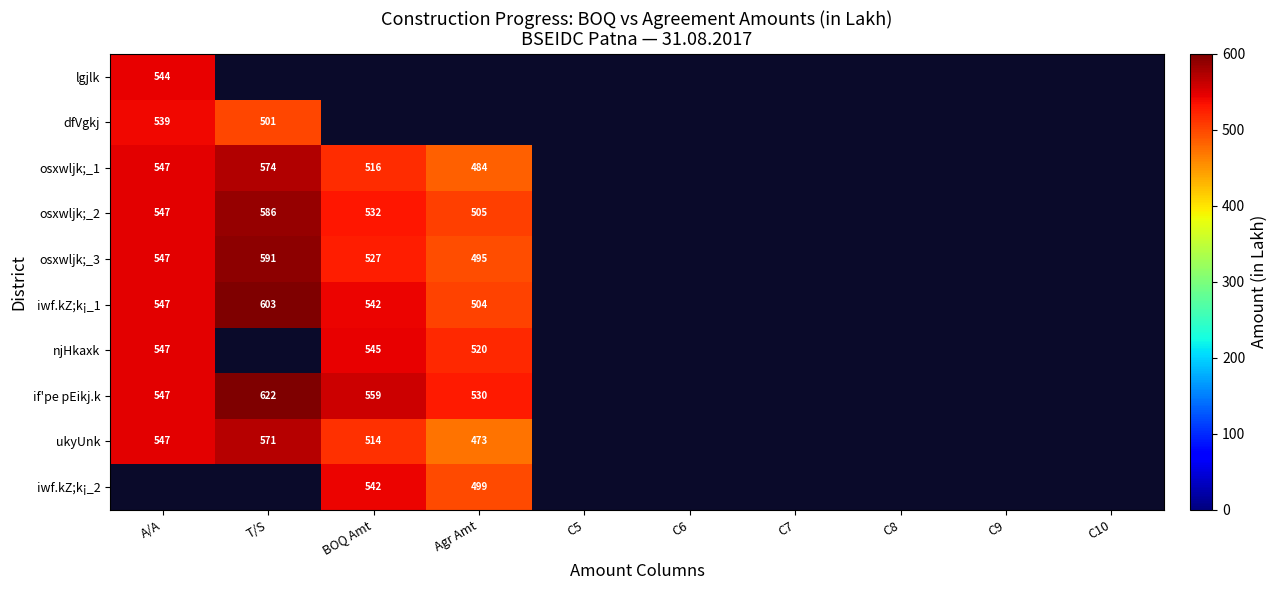

At how many categories does at least one series exceed 494?

4